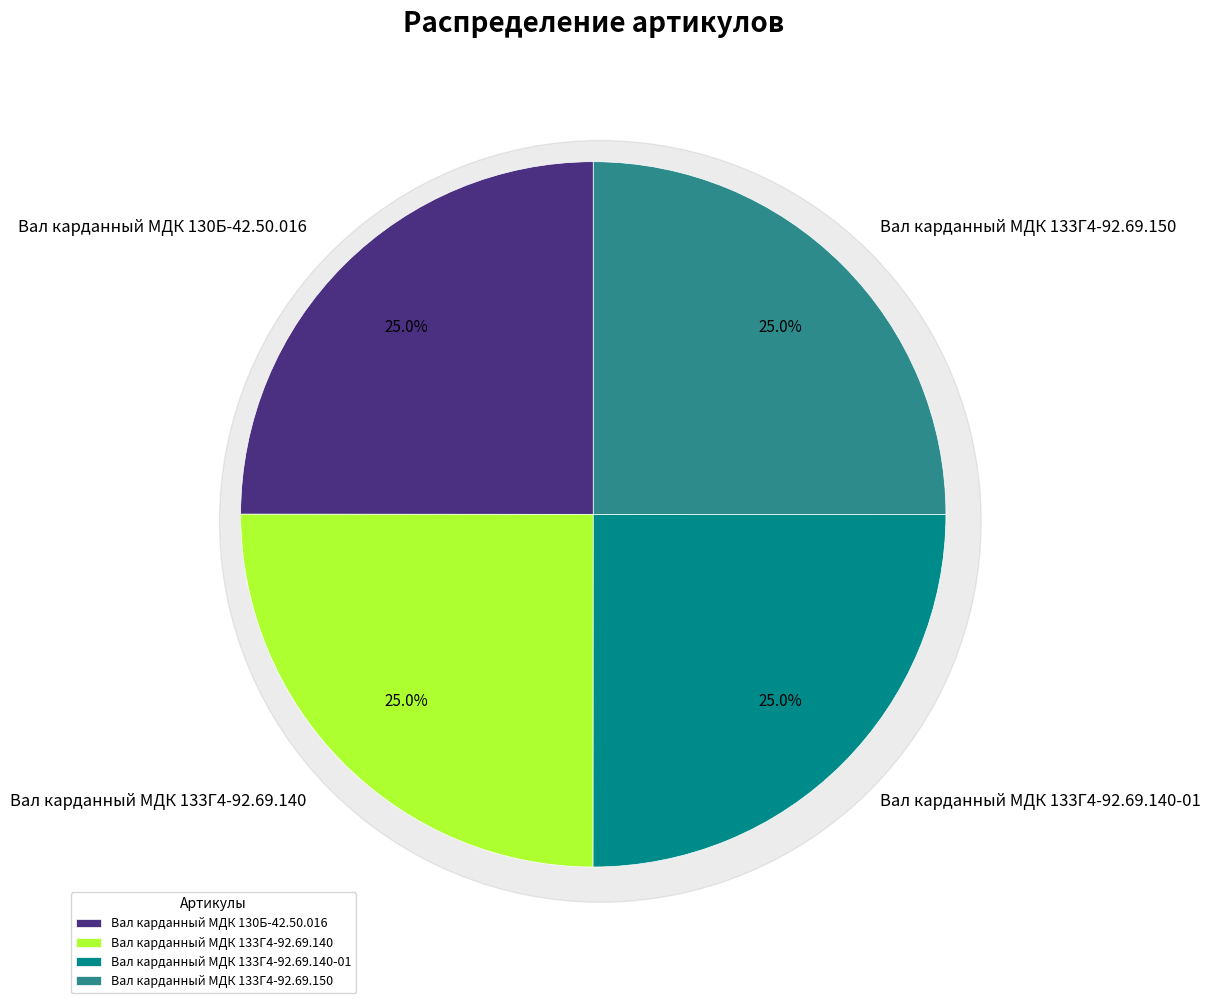

Which slice is the largest?

Вал карданный МДК 133Г4-92.69.150